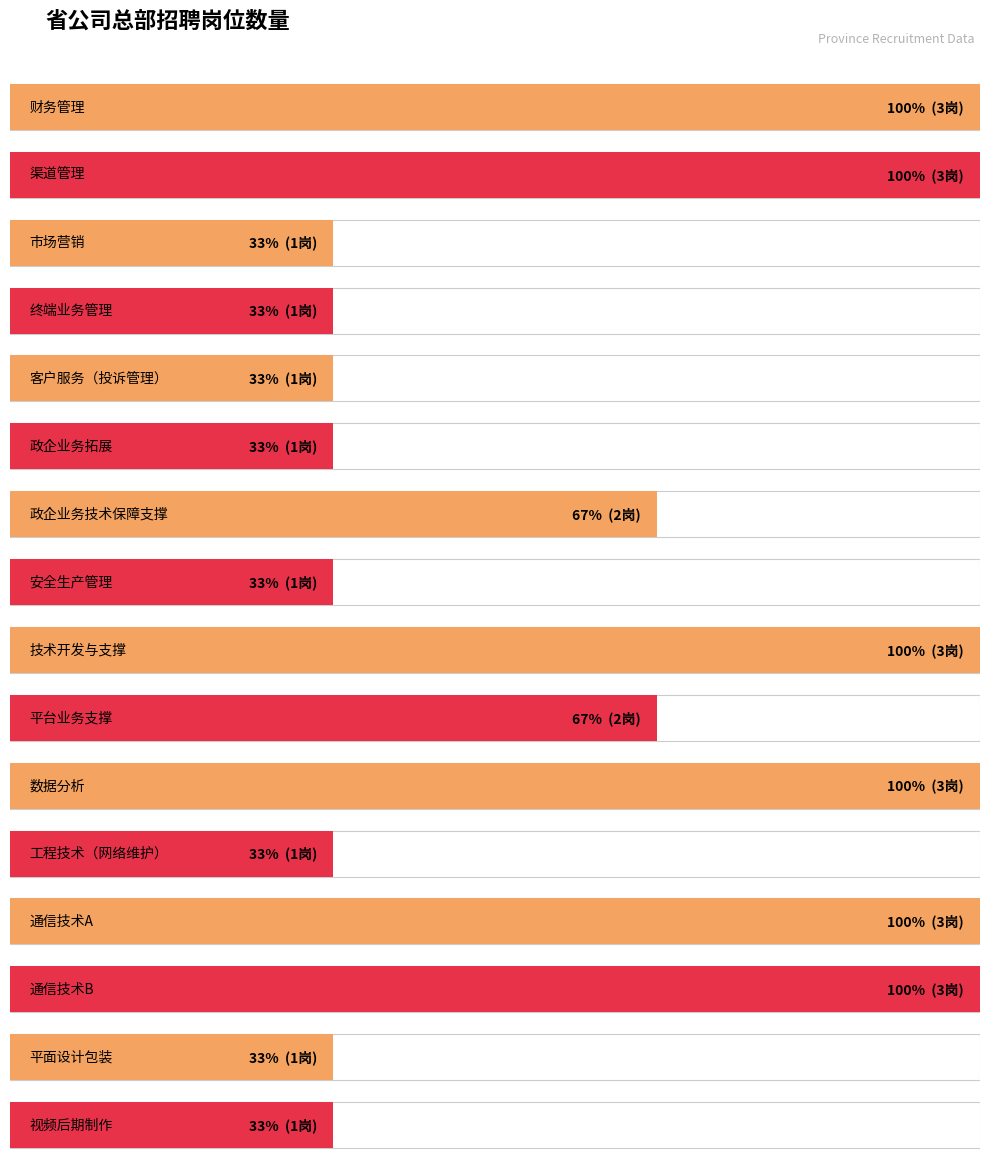

Reading left to right, what are all the values shown in this chart?

财务管理=3	渠道管理=3	市场营销=1	终端业务管理=1	客户服务（投诉管理）=1	政企业务拓展=1	政企业务技术保障支撑=2	安全生产管理=1	技术开发与支撑=3	平台业务支撑=2	数据分析=3	工程技术（网络维护）=1	通信技术A=3	通信技术B=3	平面设计包装=1	视频后期制作=1